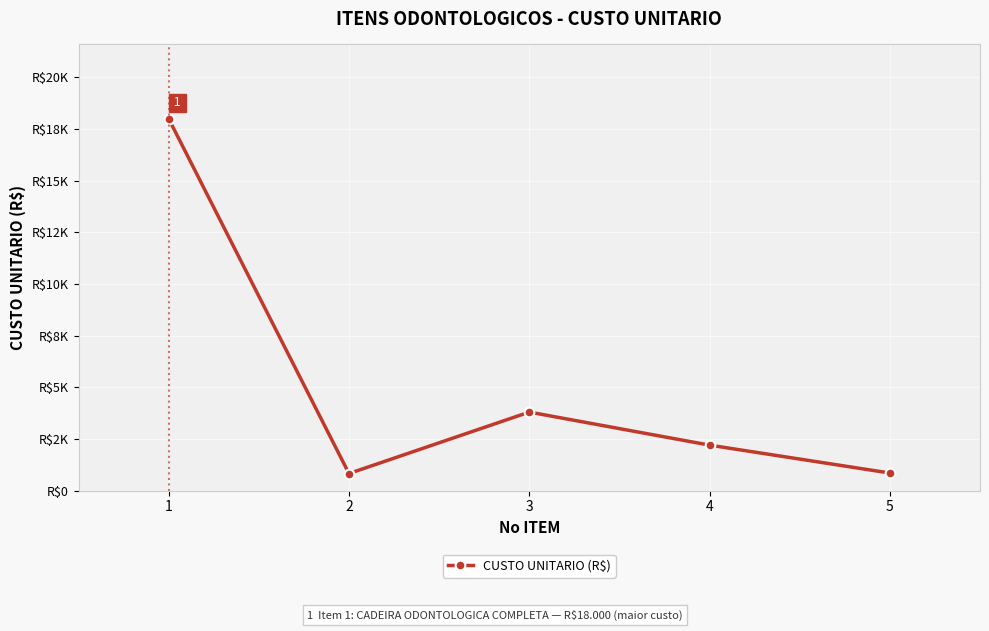

Rank the categories by value from highest to lowest.

1, 3, 4, 5, 2